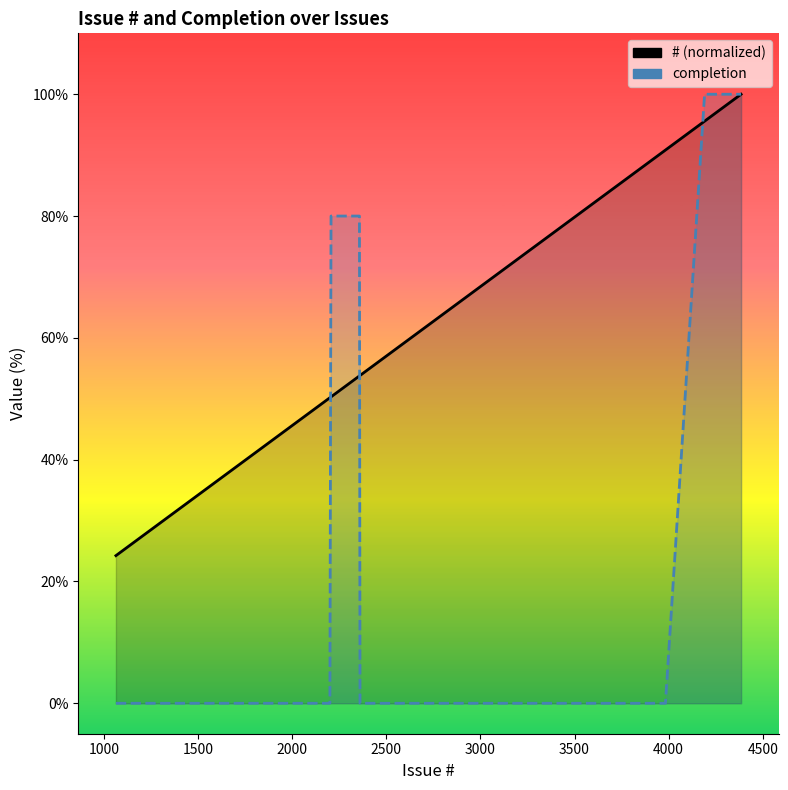

The value of completion (line) at 11 is -65.6. True or false?

False